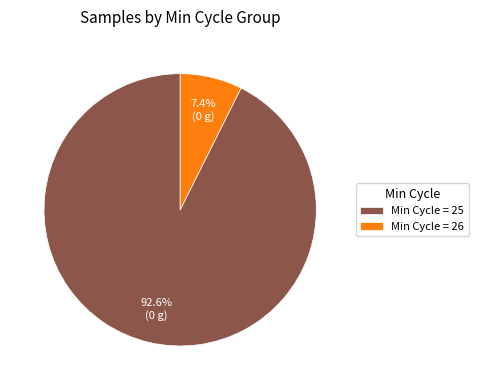

Between Min Cycle = 25 and Min Cycle = 26, which is larger?

Min Cycle = 25